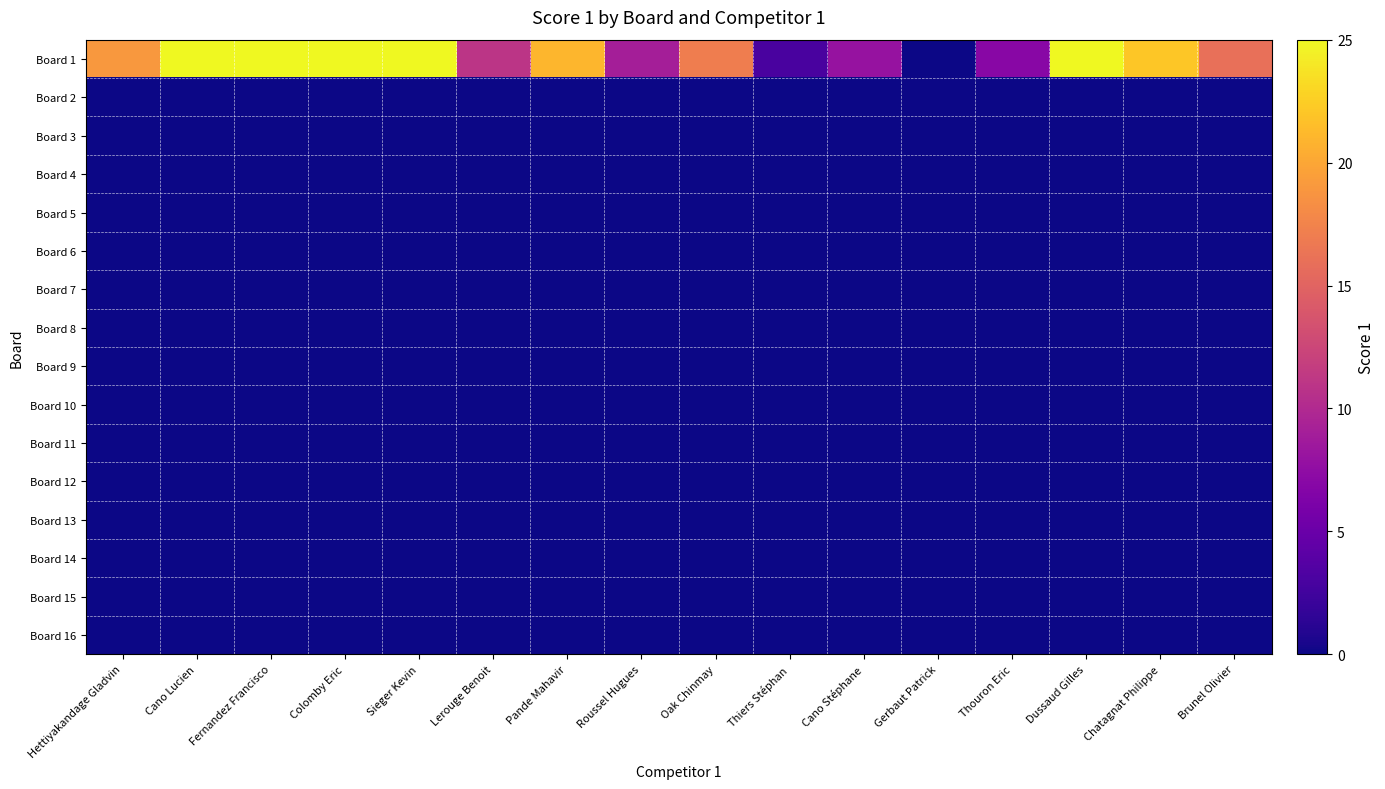

At which category does the chart reach its minimum across all series?

Gerbaut Patrick